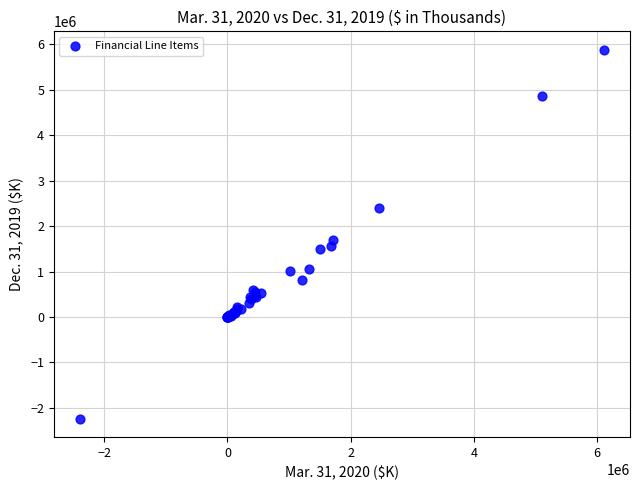

What Y value in the scatter plot is closest to 1822722?

1703973